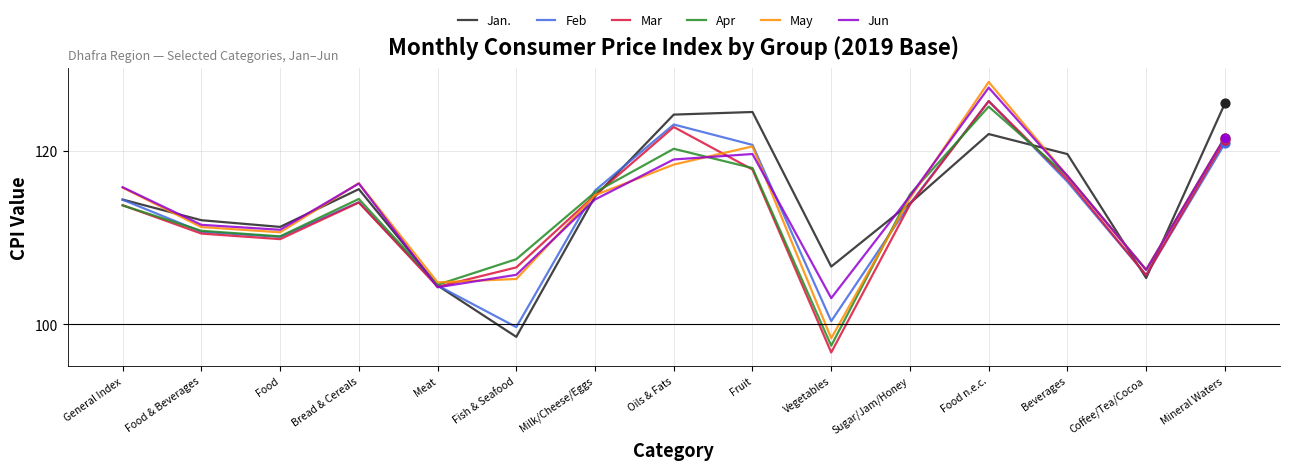

Which series changed the most between Meat and Oils & Fats?

Jan.